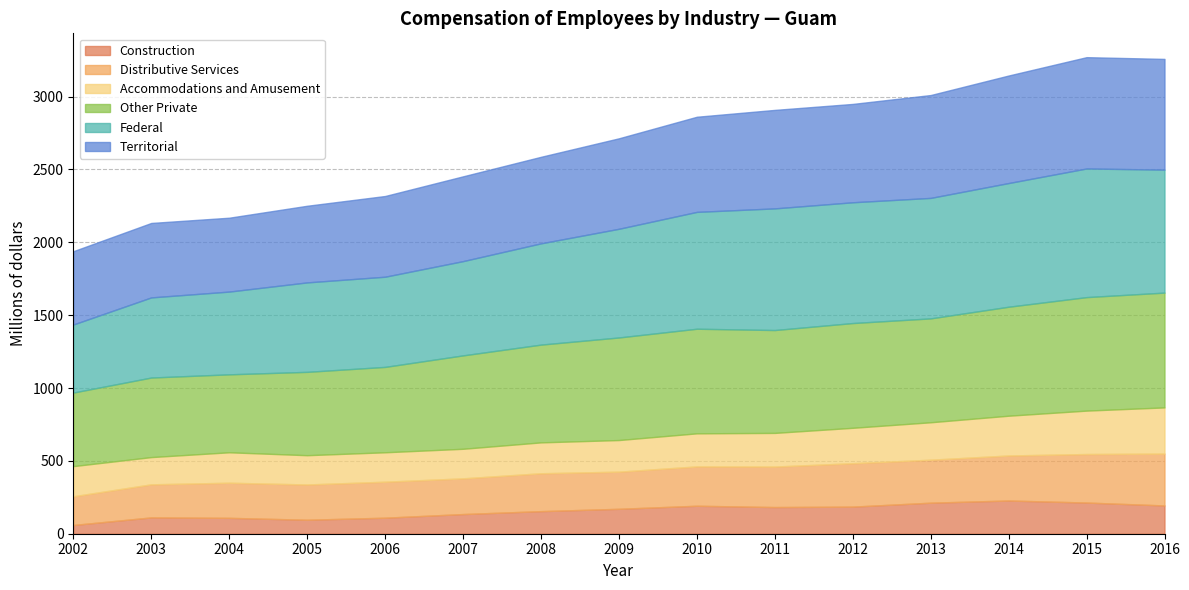

Which series has the largest total across all categories?

Federal